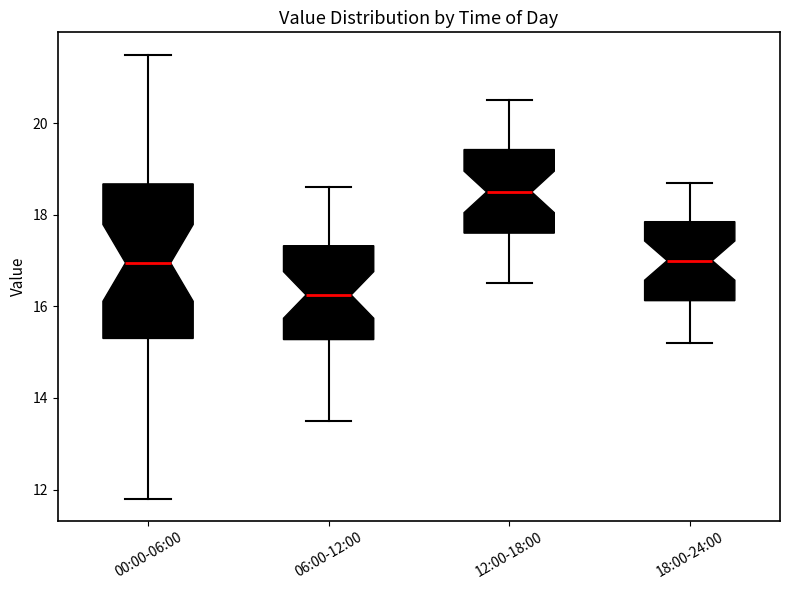

Reading left to right, read every box against the y-axis: the position of its median line, the range the box covers, and the ends of its whiskers. The values are not printed on the chart, so give them approximately, as read against the axis.

00:00-06:00: median 17.0, box 15.4 to 18.6, whiskers 11.8 to 21.6
06:00-12:00: median 16.2, box 15.2 to 17.4, whiskers 13.6 to 18.6
12:00-18:00: median 18.6, box 17.6 to 19.4, whiskers 16.6 to 20.6
18:00-24:00: median 17.0, box 16.2 to 17.8, whiskers 15.2 to 18.8